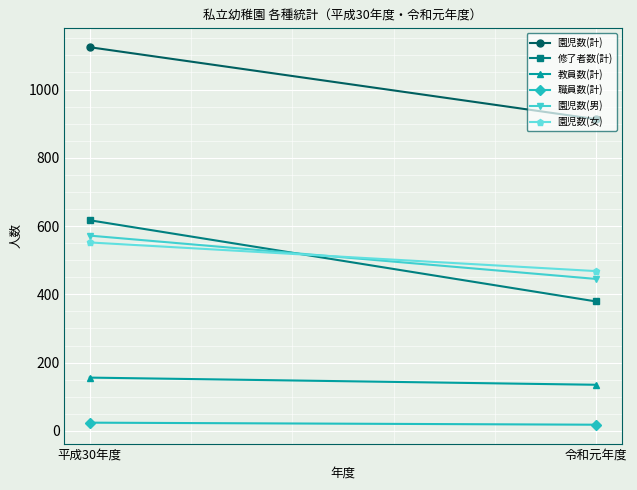

What are all the series names shown in the legend?

園児数(計), 修了者数(計), 教員数(計), 職員数(計), 園児数(男), 園児数(女)